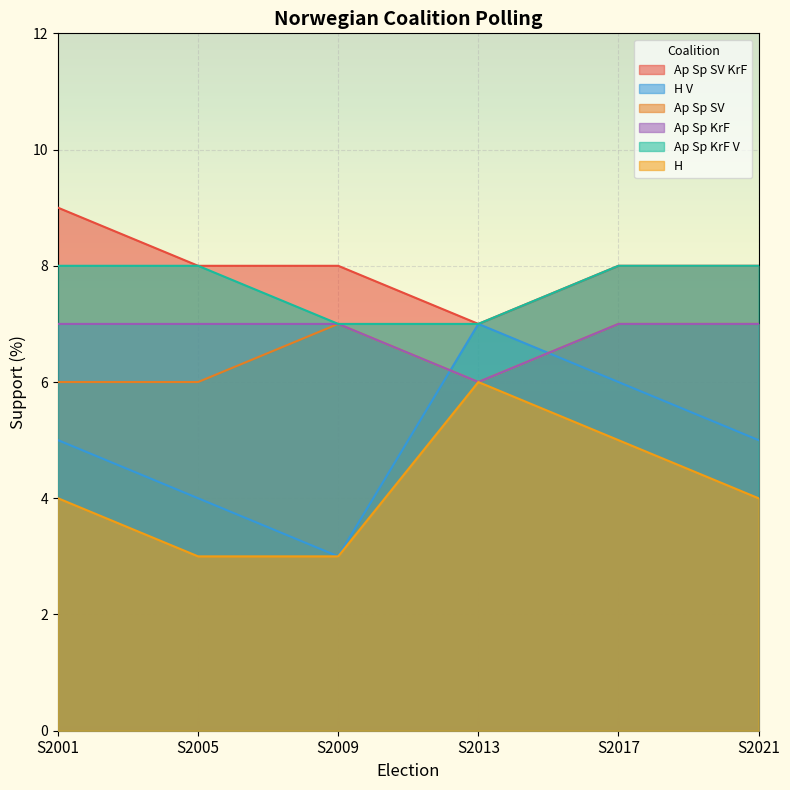

What is the spread (max minus min) of values at S2013?

1